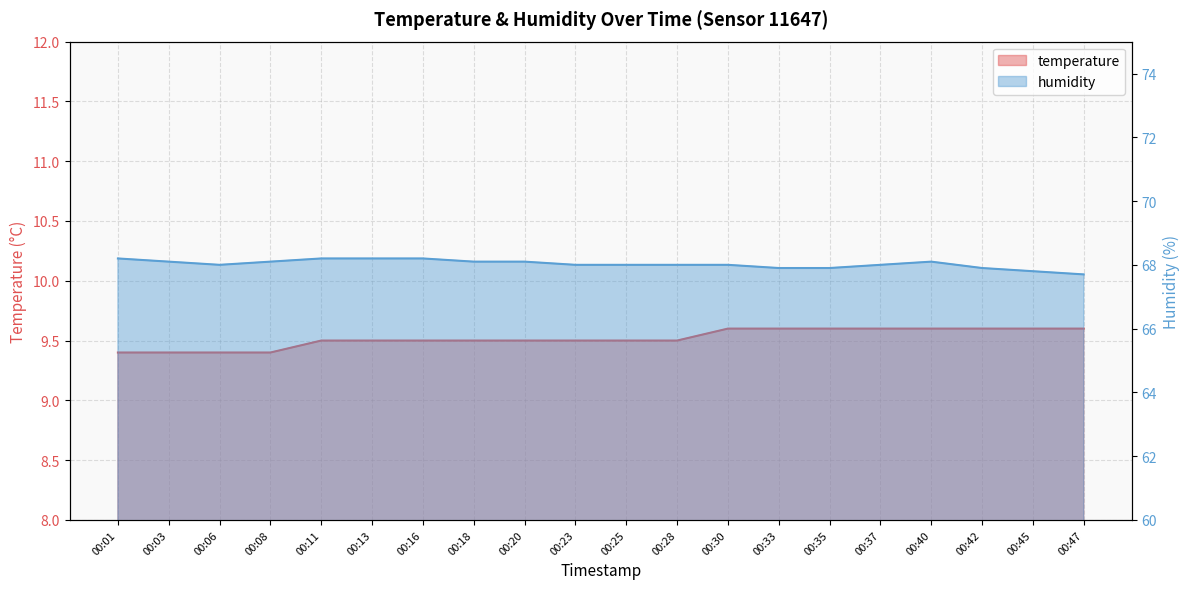

Reading left to right, list all the values displayed in this chart.

temperature: 00:01=9.4	00:03=9.4	00:06=9.4	00:08=9.4	00:11=9.5	00:13=9.5	00:16=9.5	00:18=9.5	00:20=9.5	00:23=9.5	00:25=9.5	00:28=9.5	00:30=9.6	00:33=9.6	00:35=9.6	00:37=9.6	00:40=9.6	00:42=9.6	00:45=9.6	00:47=9.6
humidity: 00:01=68.2	00:03=68.1	00:06=68.0	00:08=68.1	00:11=68.2	00:13=68.2	00:16=68.2	00:18=68.1	00:20=68.1	00:23=68.0	00:25=68.0	00:28=68.0	00:30=68.0	00:33=67.9	00:35=67.9	00:37=68.0	00:40=68.1	00:42=67.9	00:45=67.8	00:47=67.7